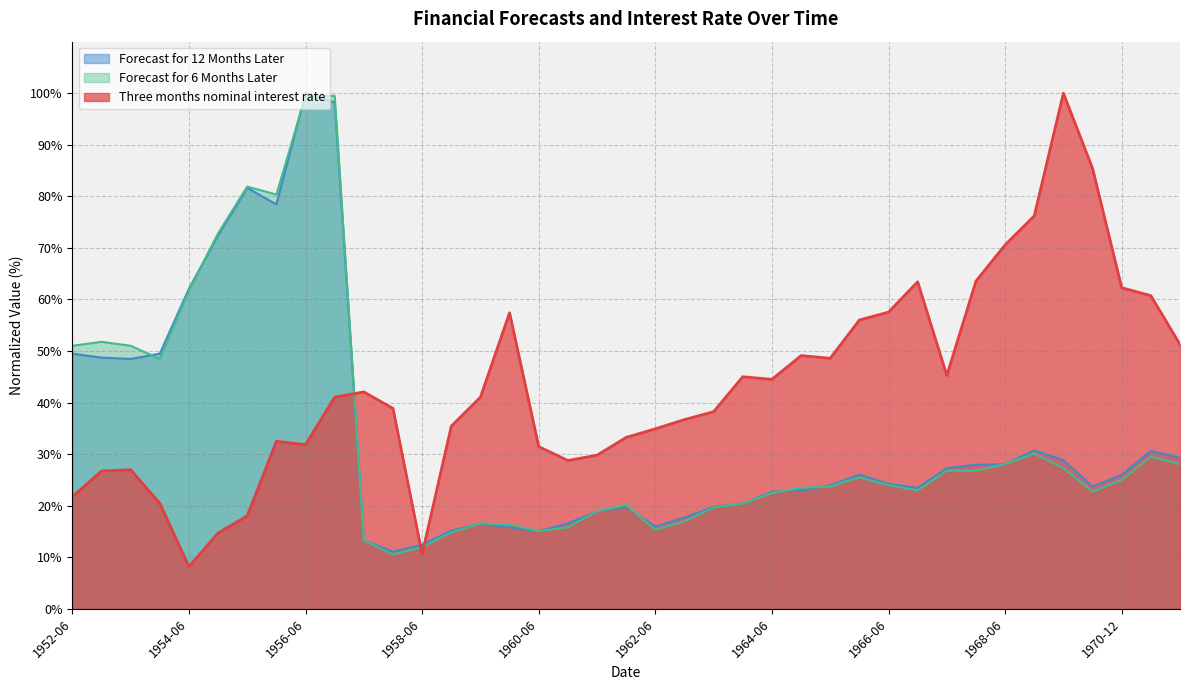

Where is the first local maximum for Three months nominal interest rate?

1953-06